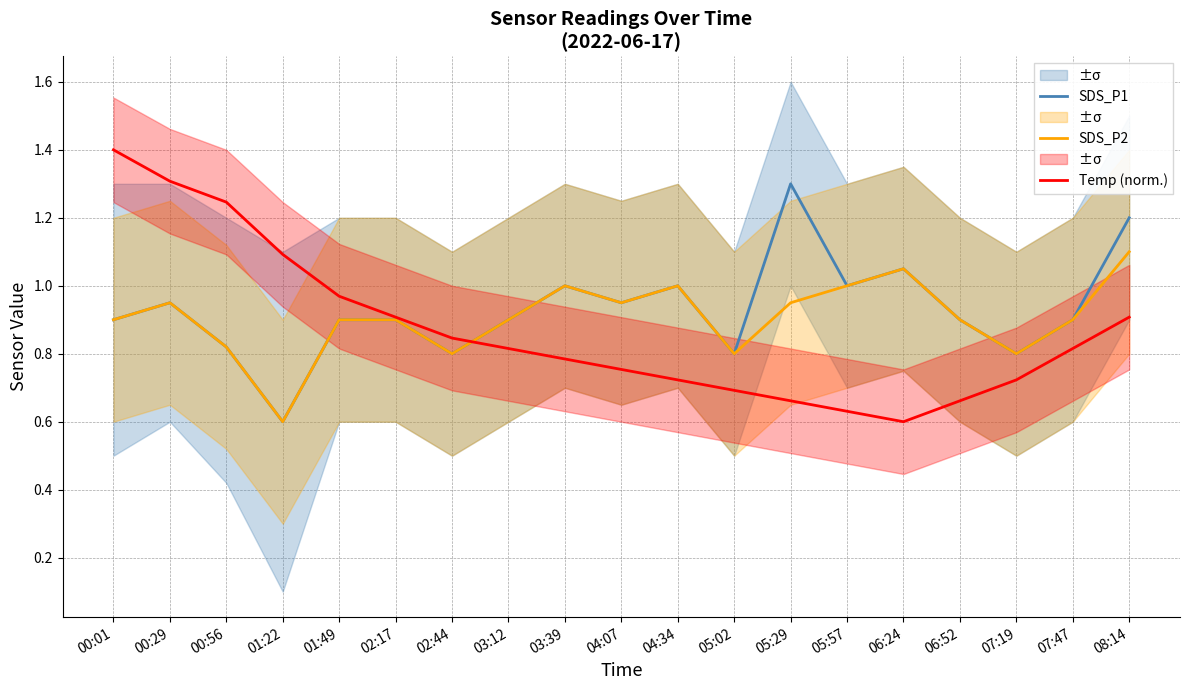

What position from the left is 06:52?

16